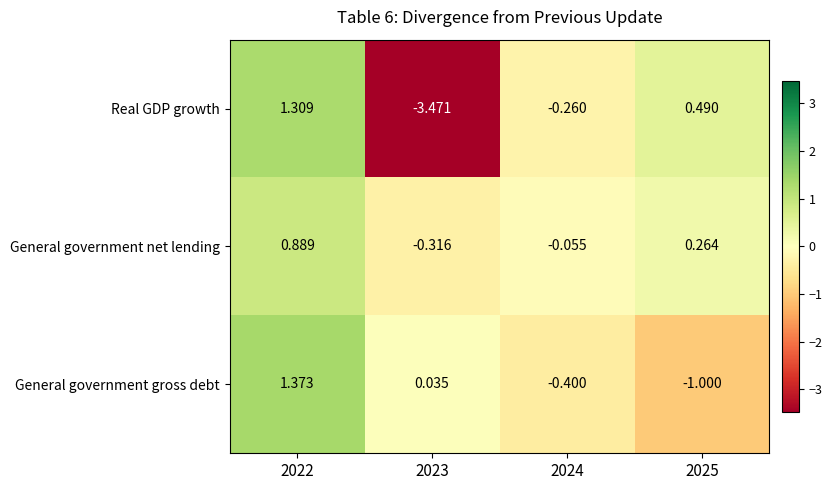

Which series changed the most between 2022 and 2025?

General government gross debt